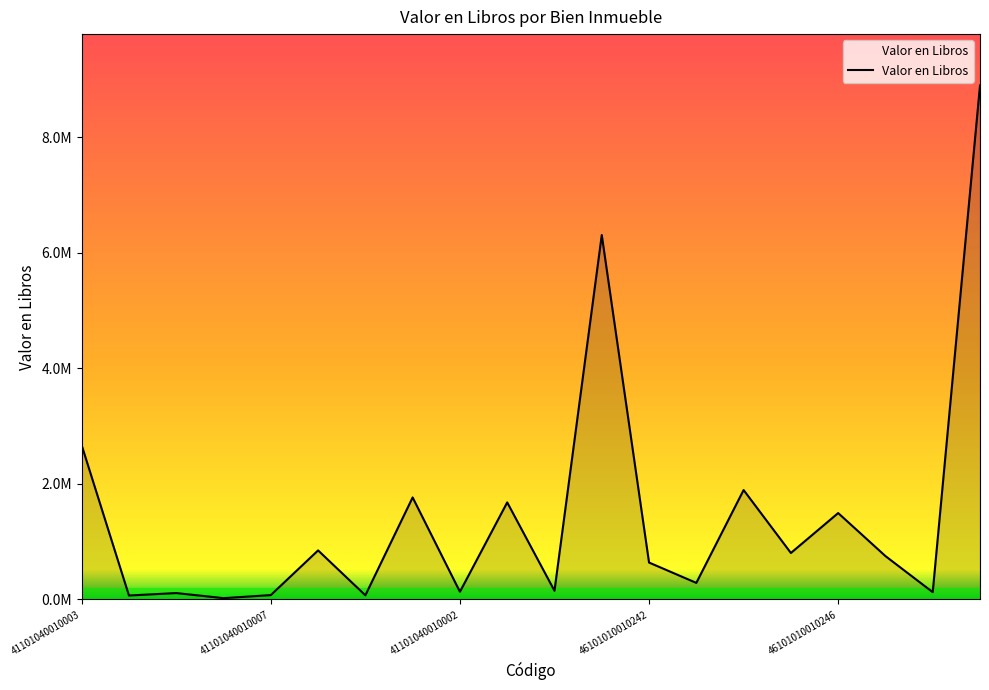

What is the average value?

1440811.3